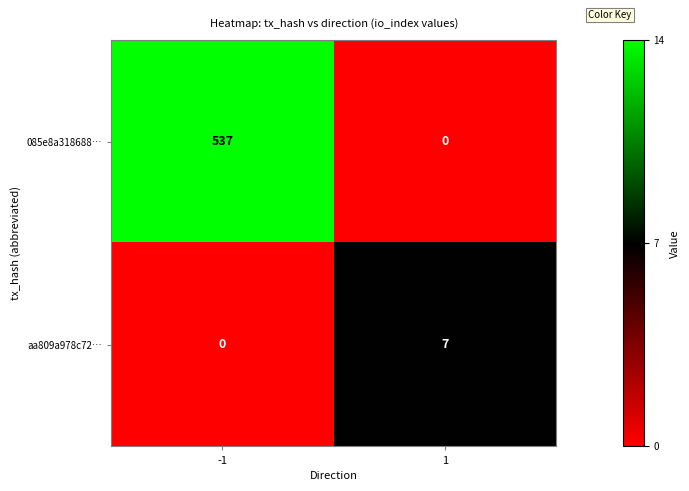

Rank the series by their maximum value, from highest to lowest.

085e8a318688…, aa809a978c72…